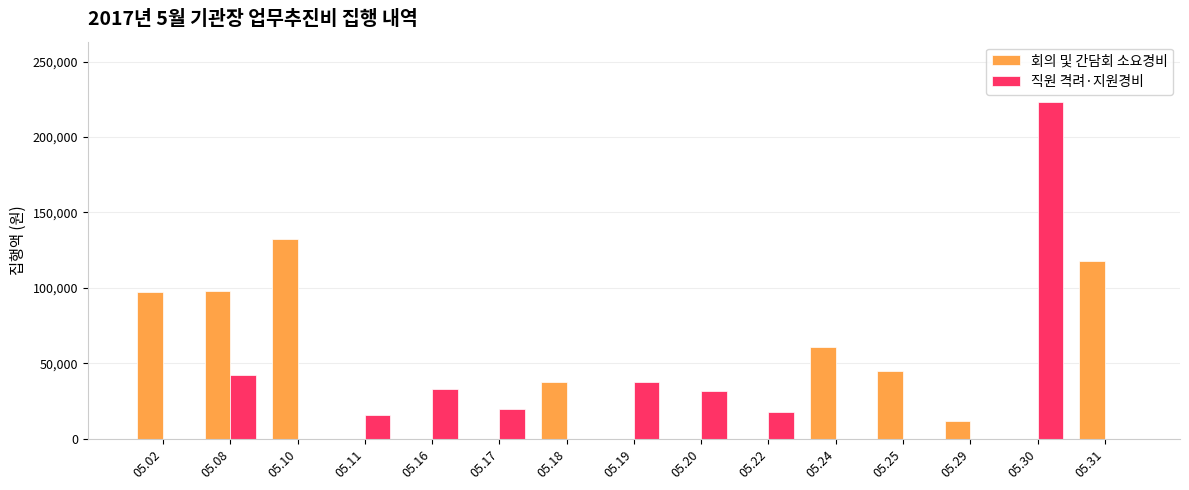

Are the bars grouped side by side (vs. stacked)?

Yes